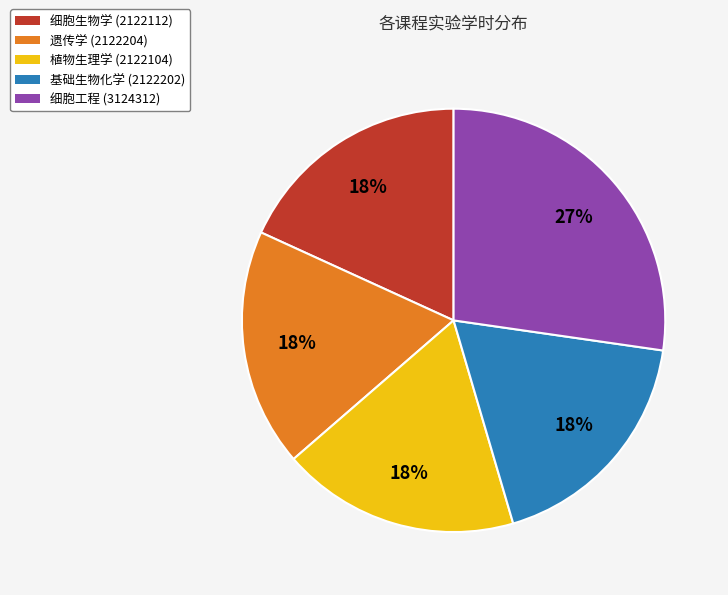

To the nearest percent, what is the difference between the largest and smallest slice percentages?

9%